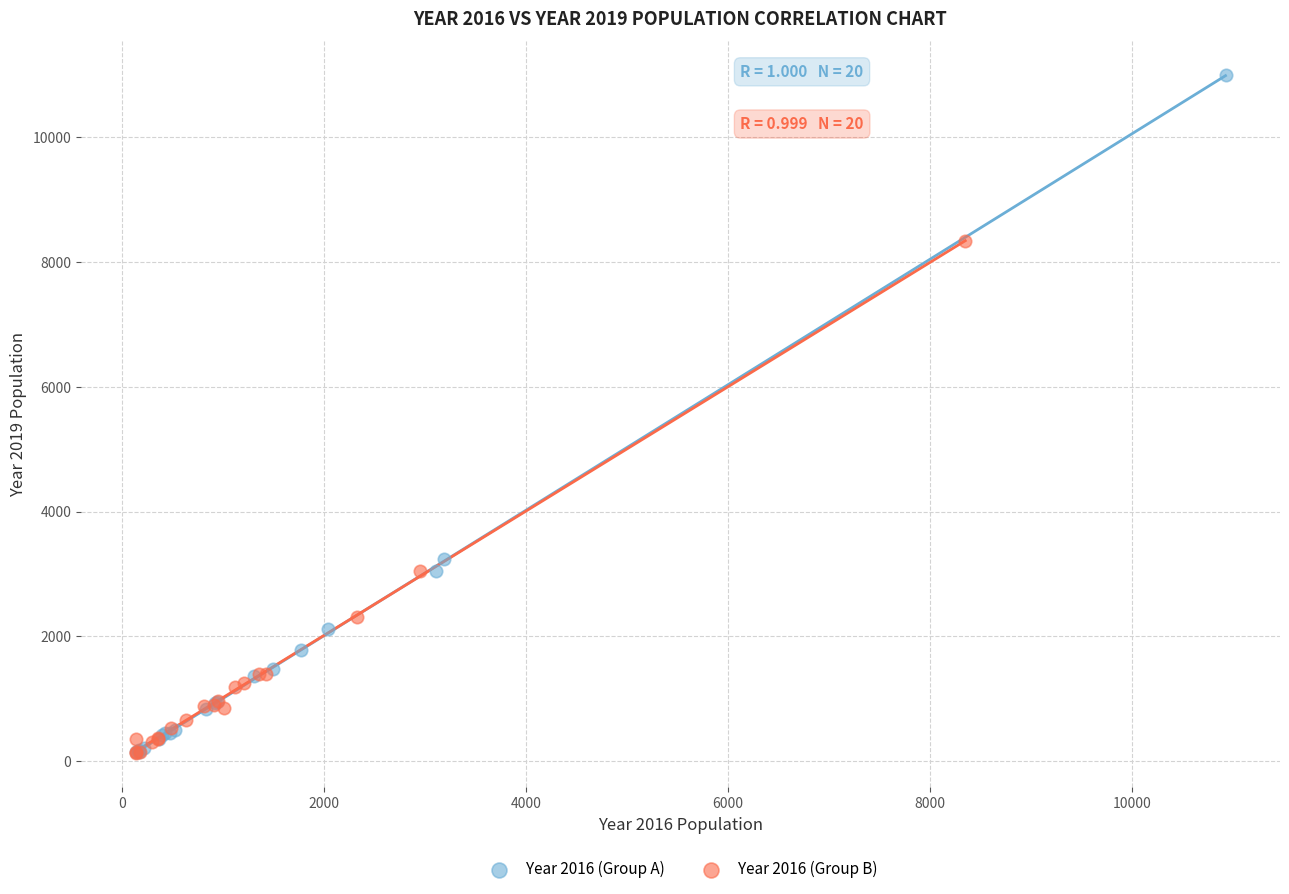

What are all the series names shown in the legend?

Year 2016 (Group A), Year 2016 (Group B)